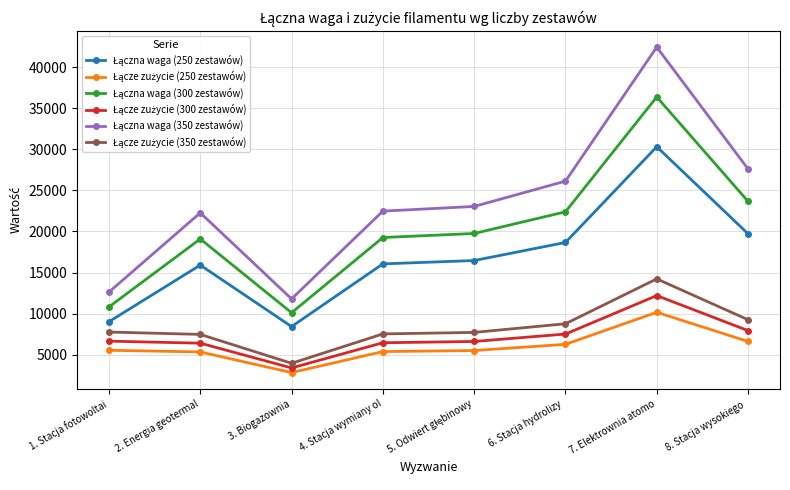

At which category does the chart reach its minimum across all series?

3. Biogazownia